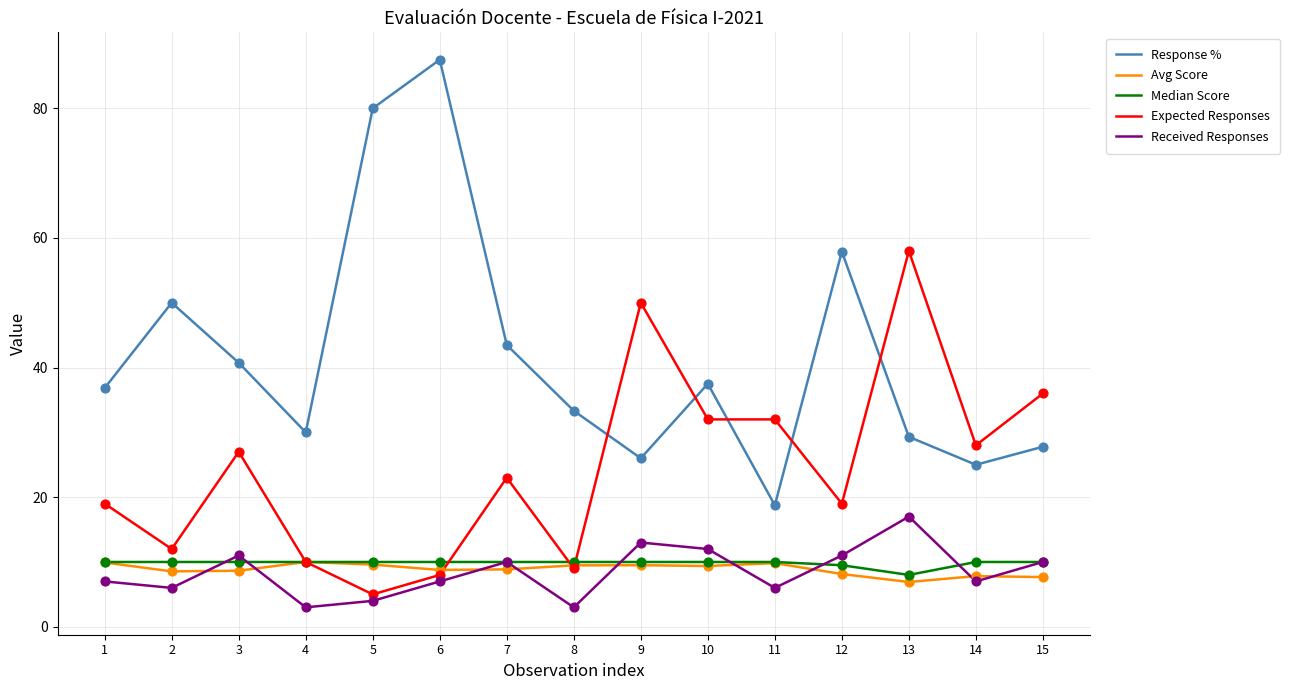

Which series has the largest total across all categories?

Response %